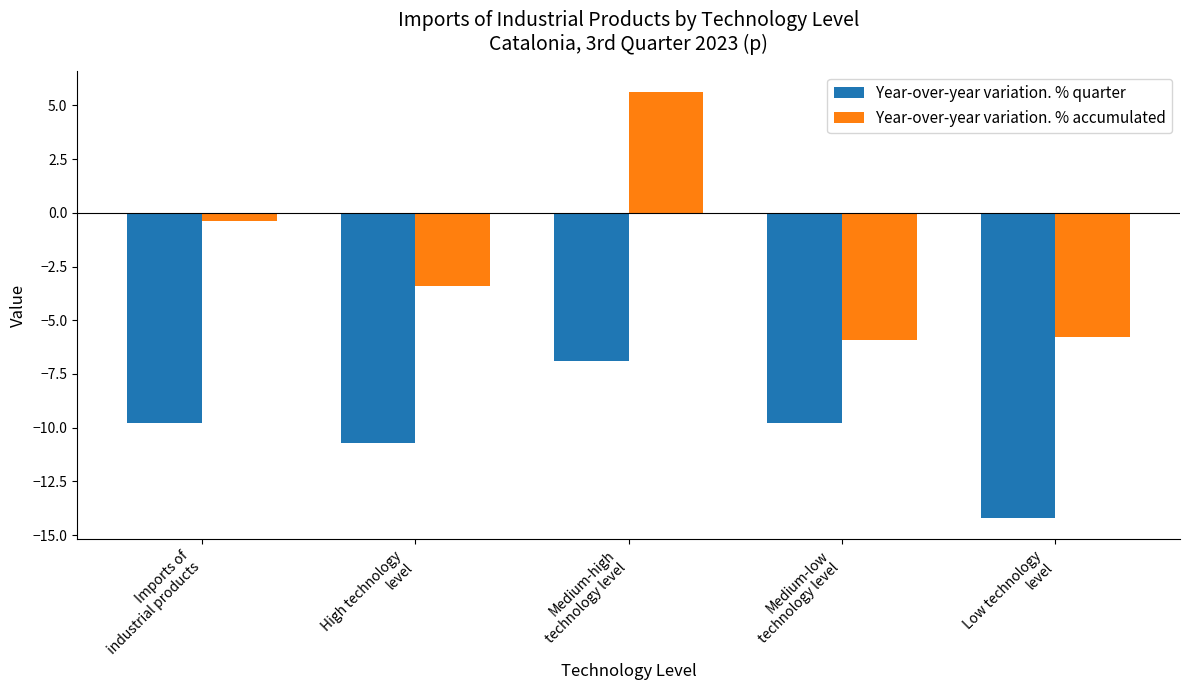

Which series has the widest spread of values?

Year-over-year variation. % accumulated